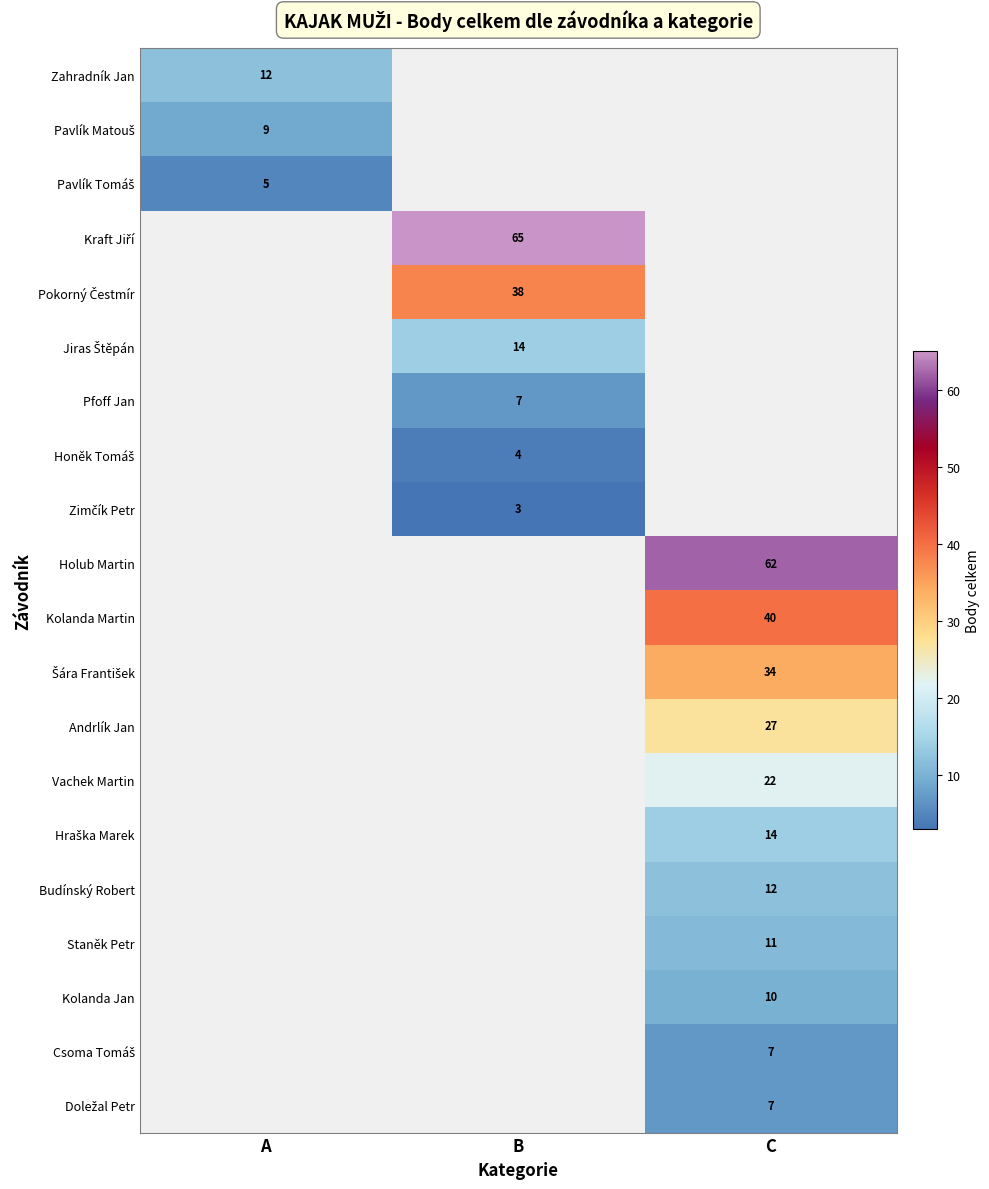

The value of Kolanda Jan at C is 4. True or false?

False